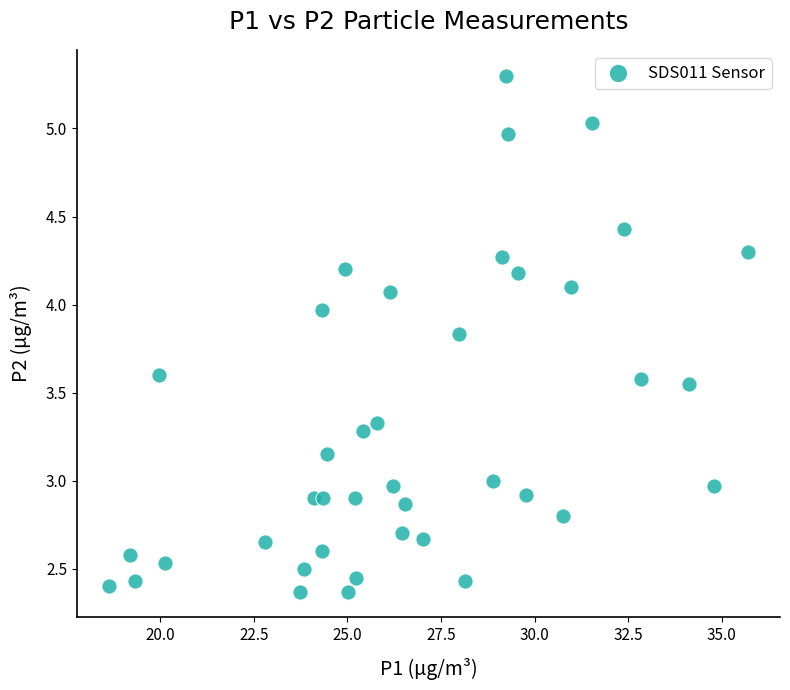

What is the range of Y values (max minus min)?

2.9